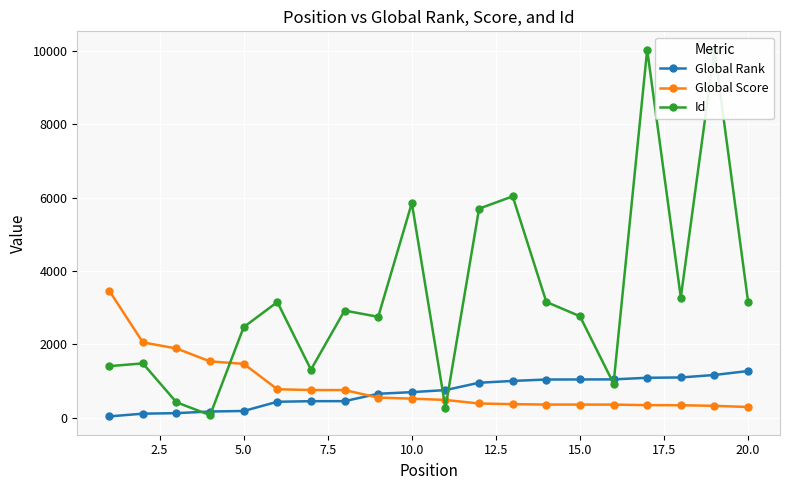

At how many categories does at least one series exceed 5767?

4